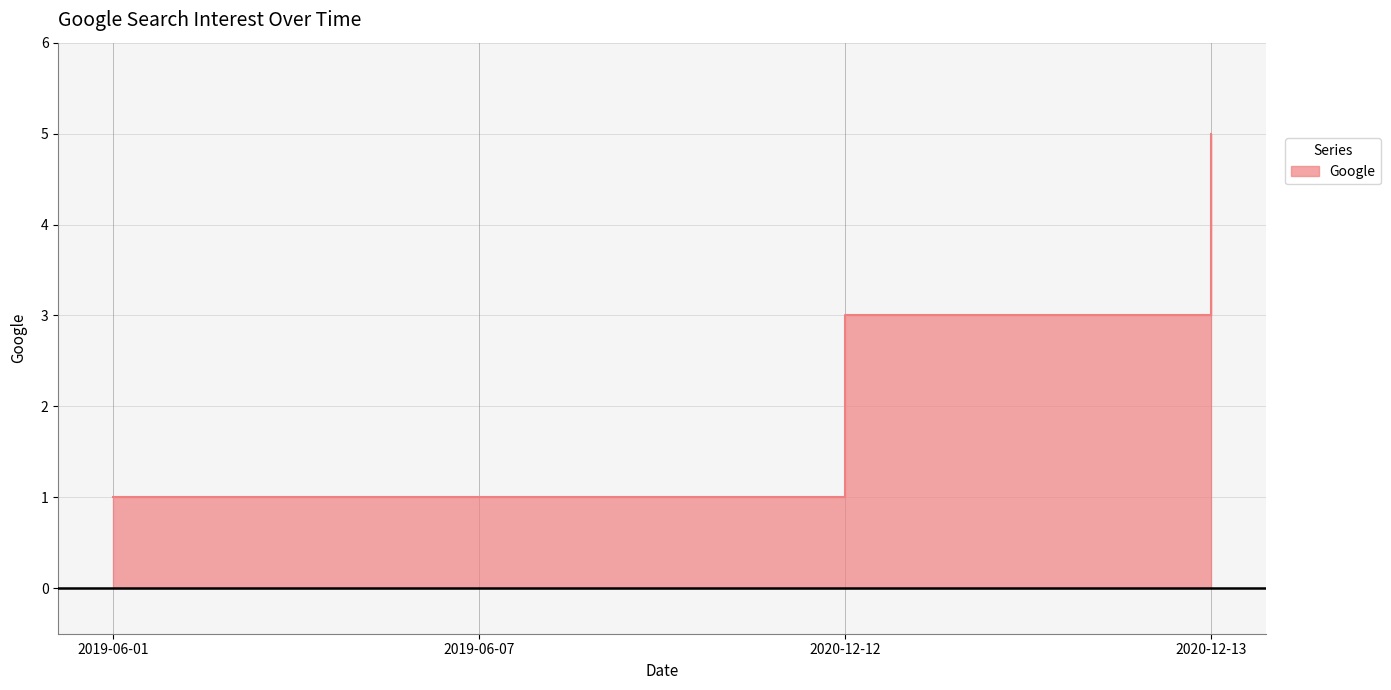

What is the minimum value shown in the chart?

1